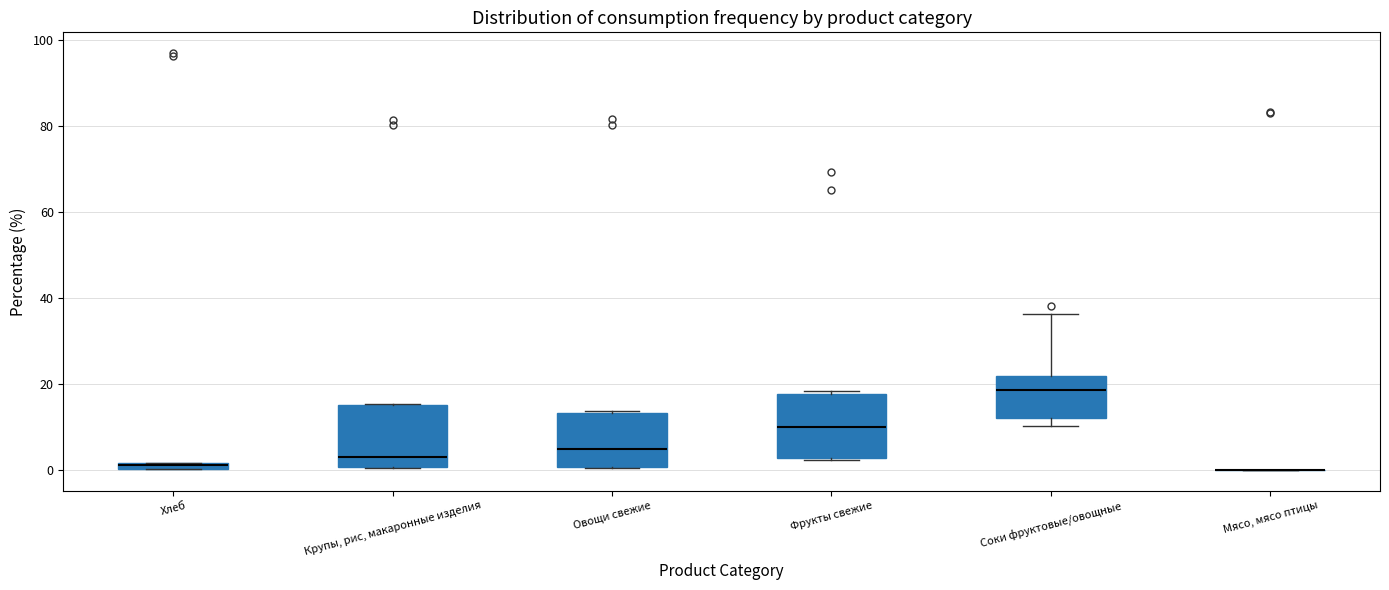

Where is the upper edge of the box for Фрукты свежие on the y-axis? The values are not printed on the chart, so give them approximately, as read against the axis.

18